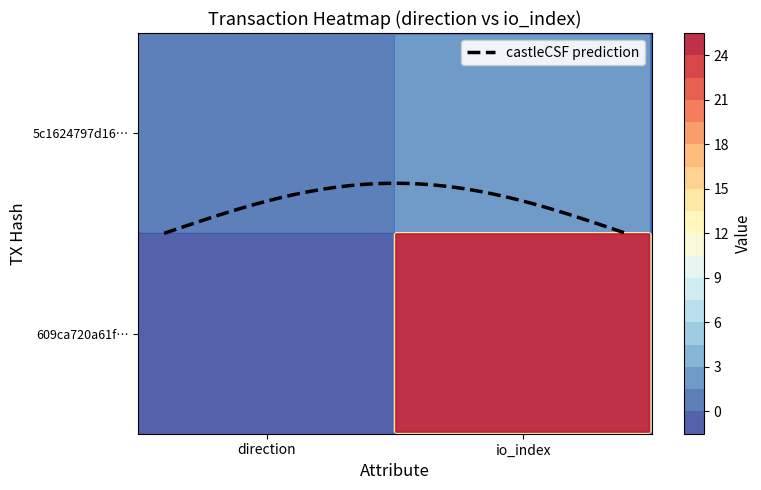

Reading left to right, list all the values displayed in this chart.

609ca720a61f1bc4e19b7a582f002109d00aac4: 0=-1	1=25
5c1624797d1635e27c399b30a978677665558c4: 0=1	1=3